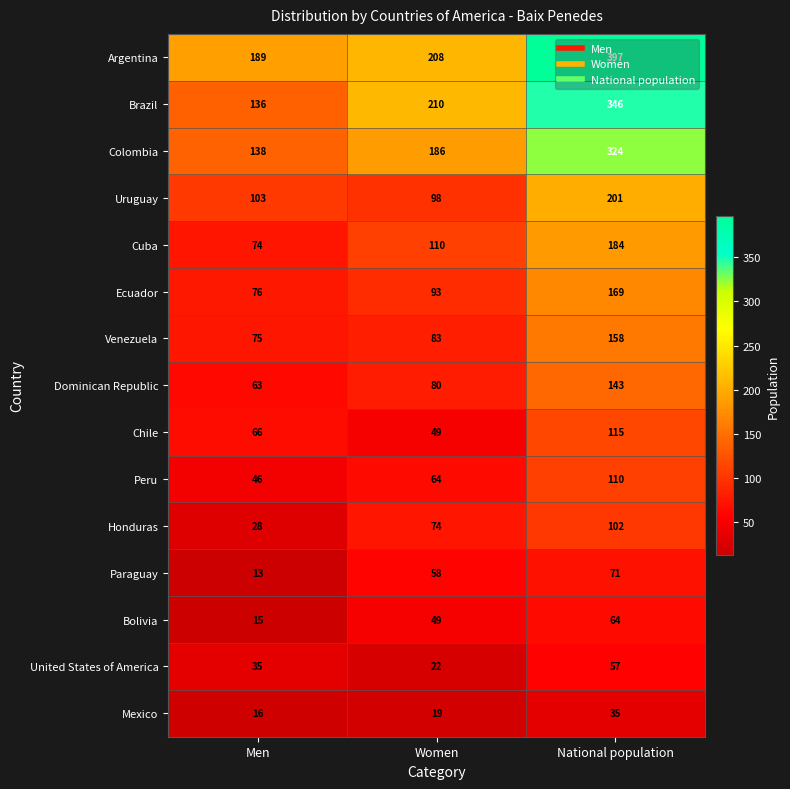

What is the minimum value shown in the chart?

13